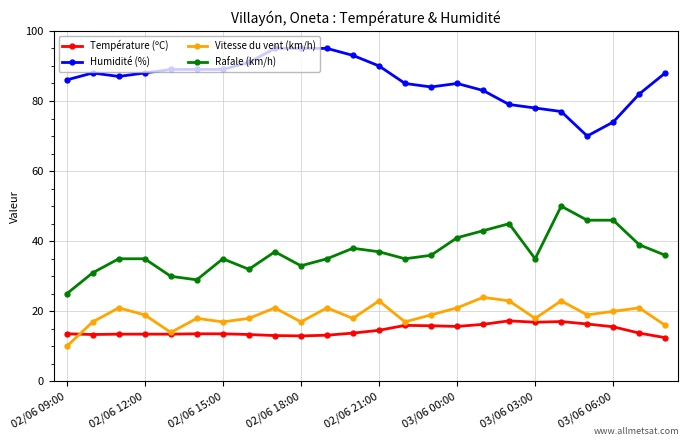

What are all the series names shown in the legend?

Température (ºC), Humidité (%), Vitesse du vent (km/h), Rafale (km/h)